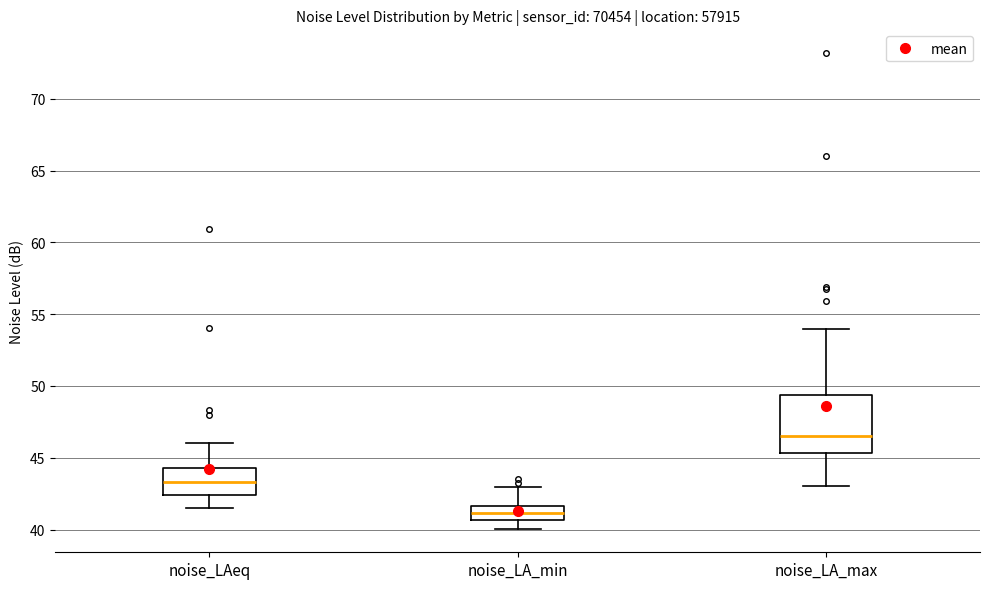

Which box has the highest median line?

noise_LA_max